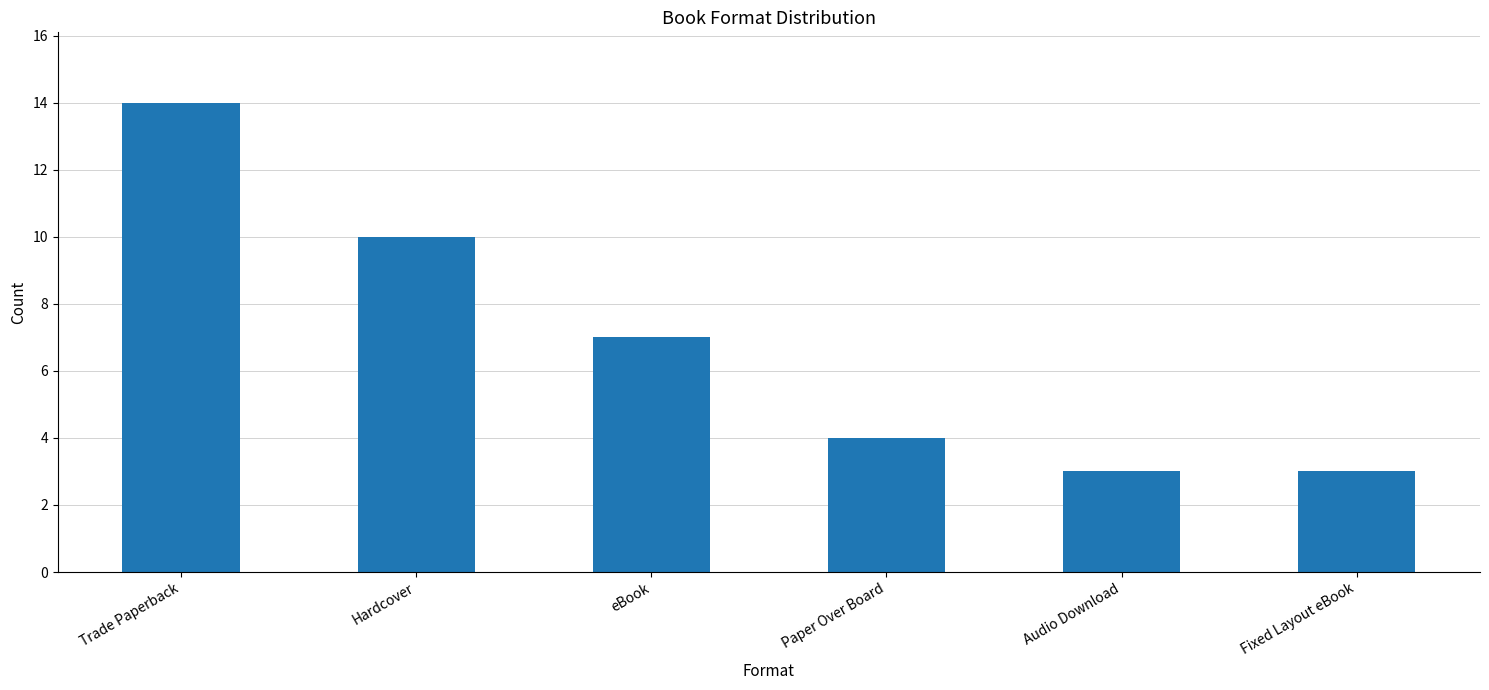

What is the average value?

7